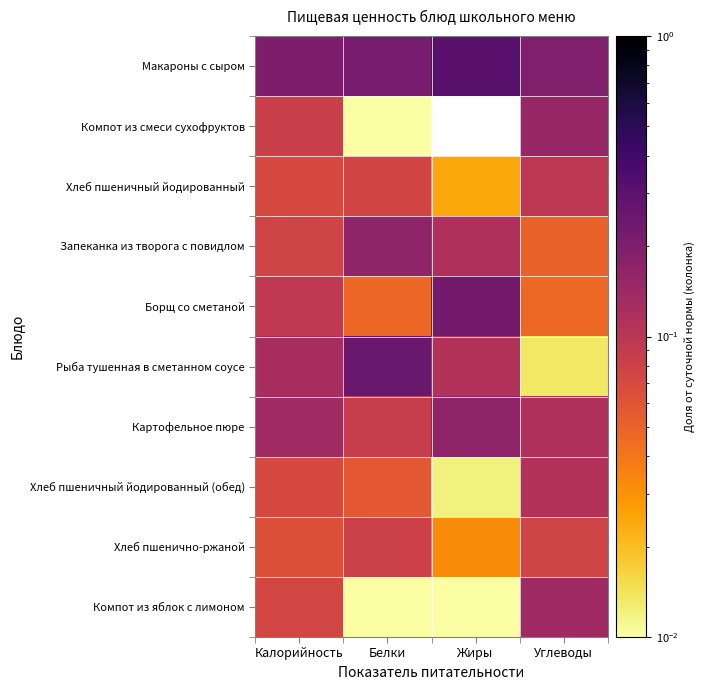

What is the spread (max minus min) of values at Калорийность?

0.1